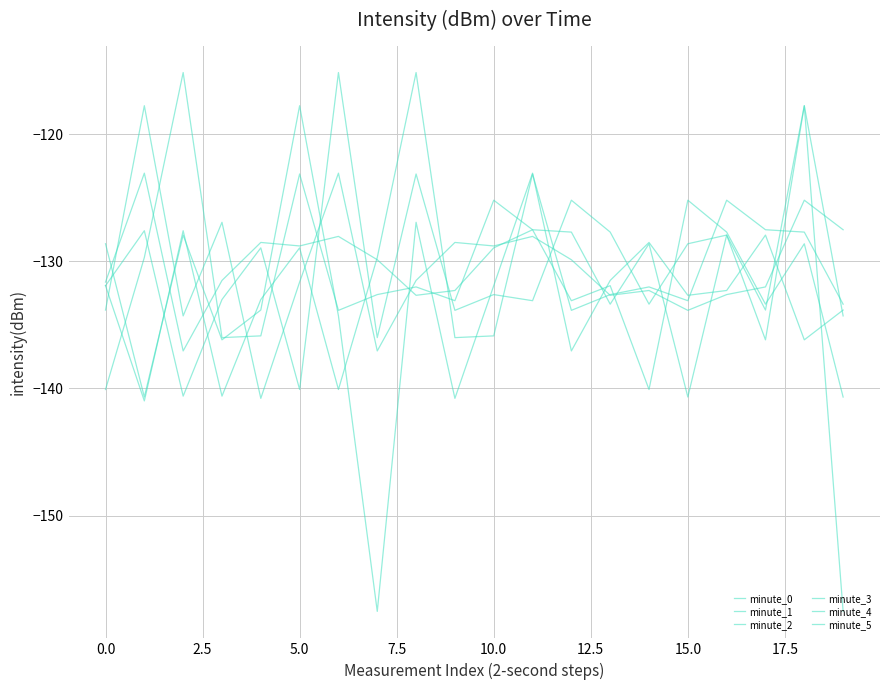

Is this an area chart (filled region under the line)?

No